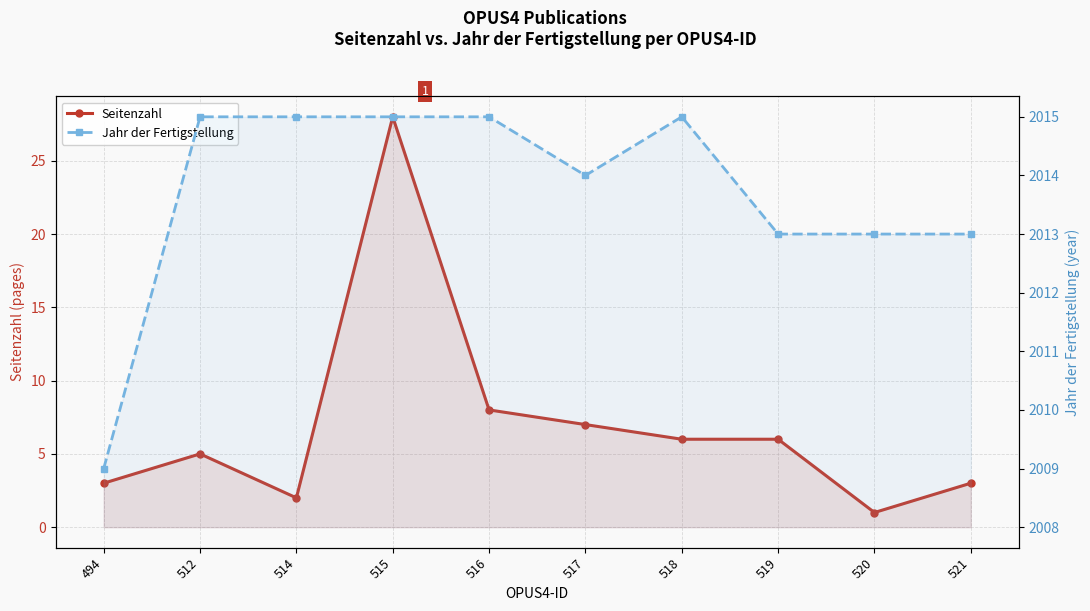

What is the value of the Seitenzahl point at the 9th from the left?

1